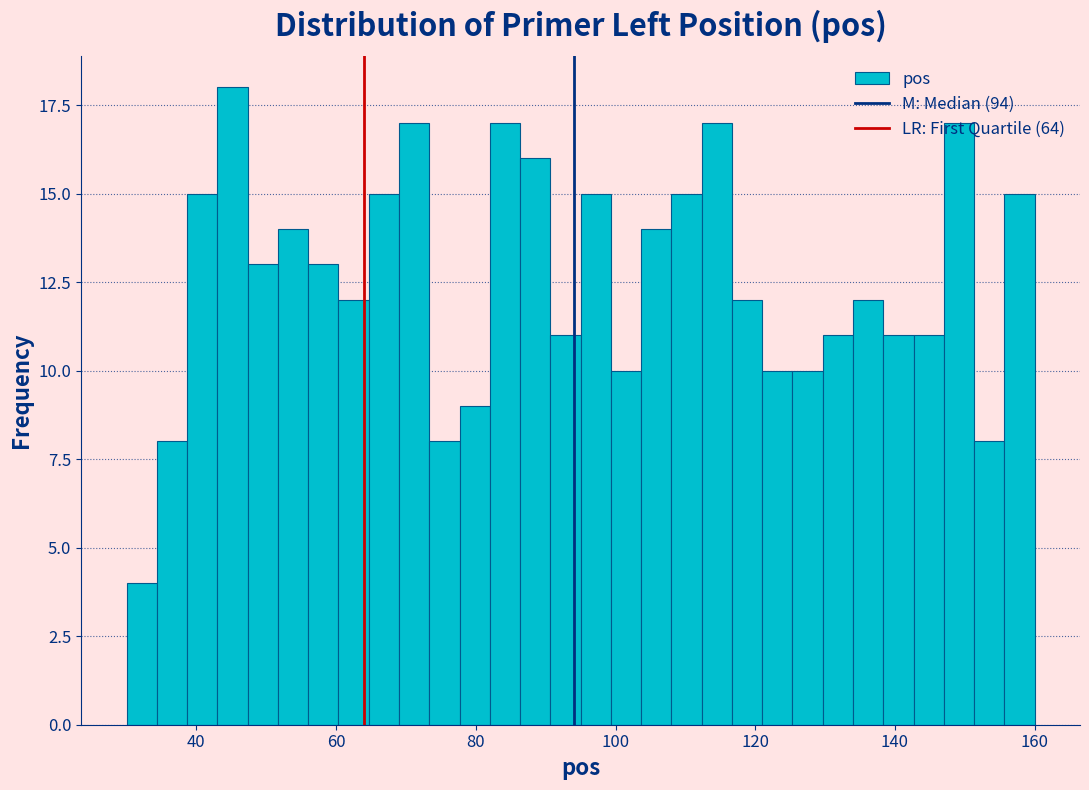

Around what value on the x-axis is the tallest bar? Give the approximate position of its centre, as read against the axis.

46